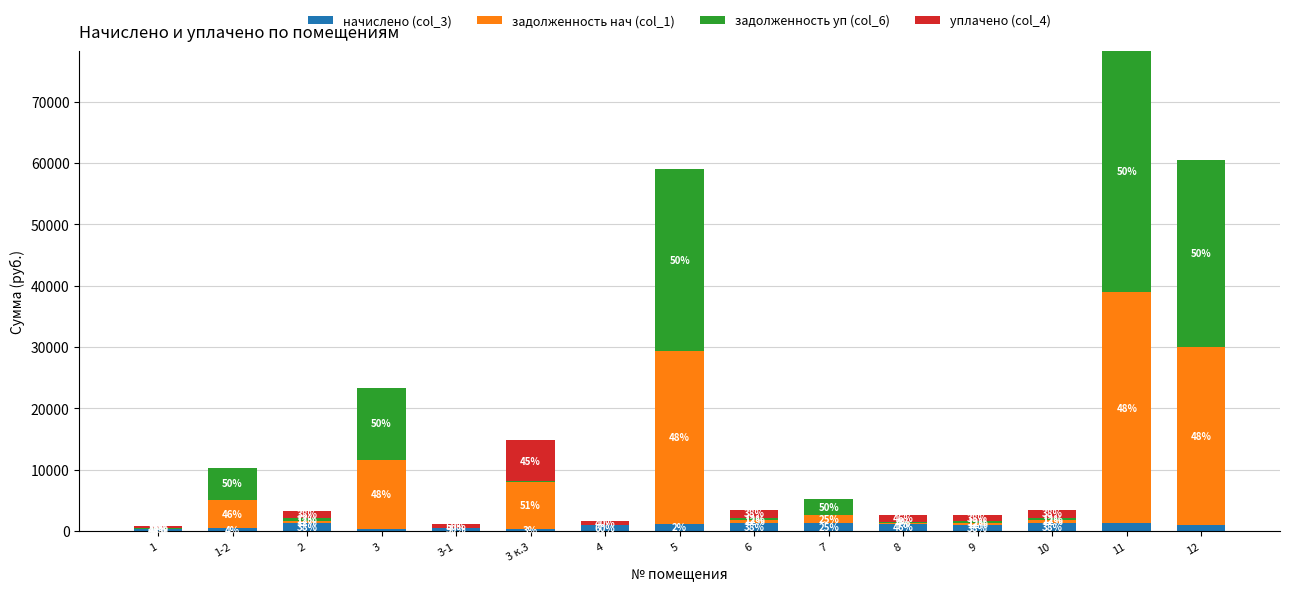

What is the label of the 12th bar from the left?

9